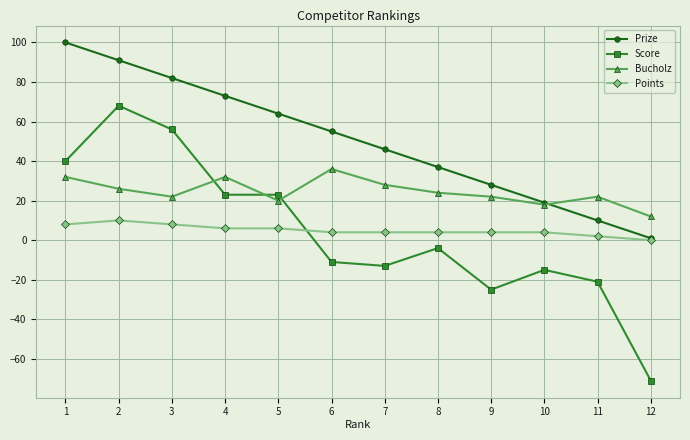

True or false: Prize and Score intersect in this chart.

False